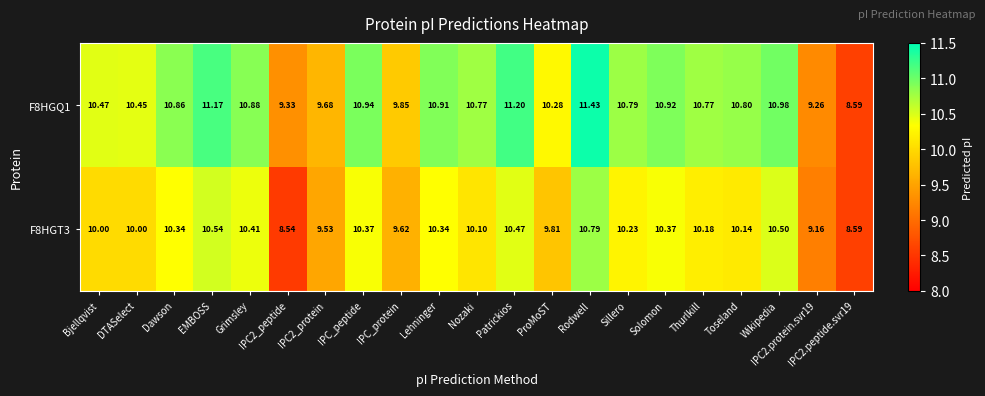

Where does the F8HGQ1 series first go above 10?

Bjellqvist